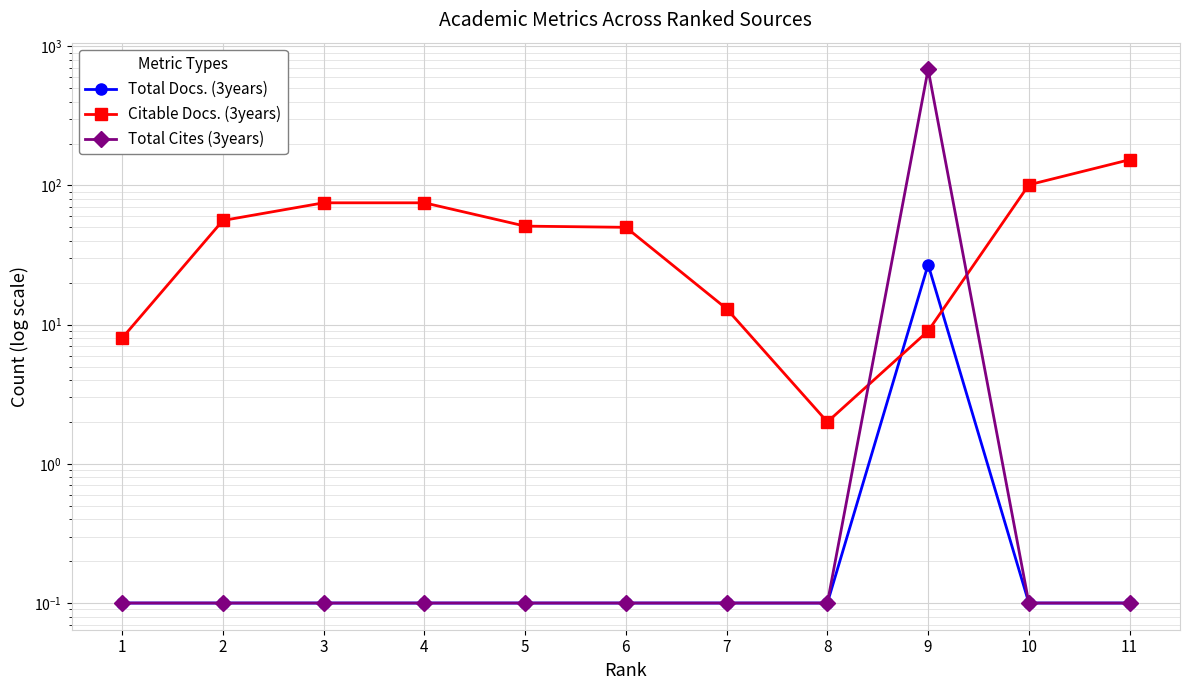

What is the total value across all series at 3?

75.2